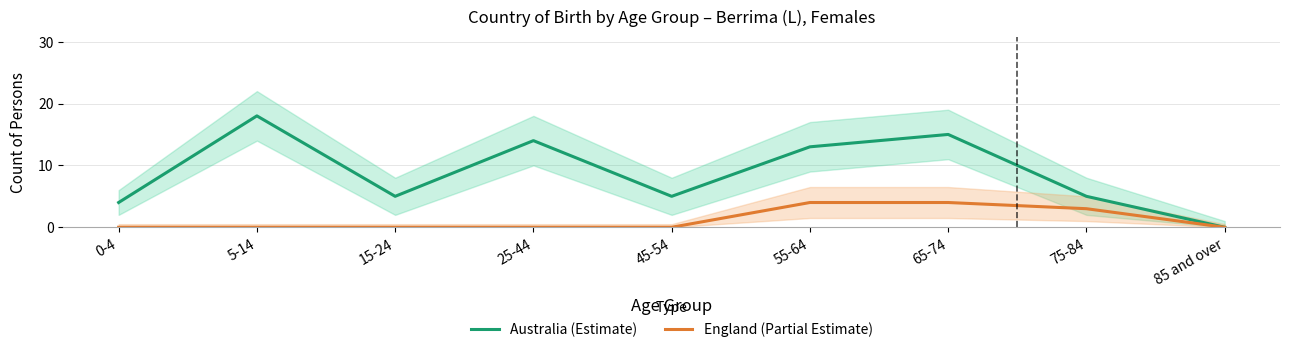

What is the average value of the England (Partial Estimate) series?

1